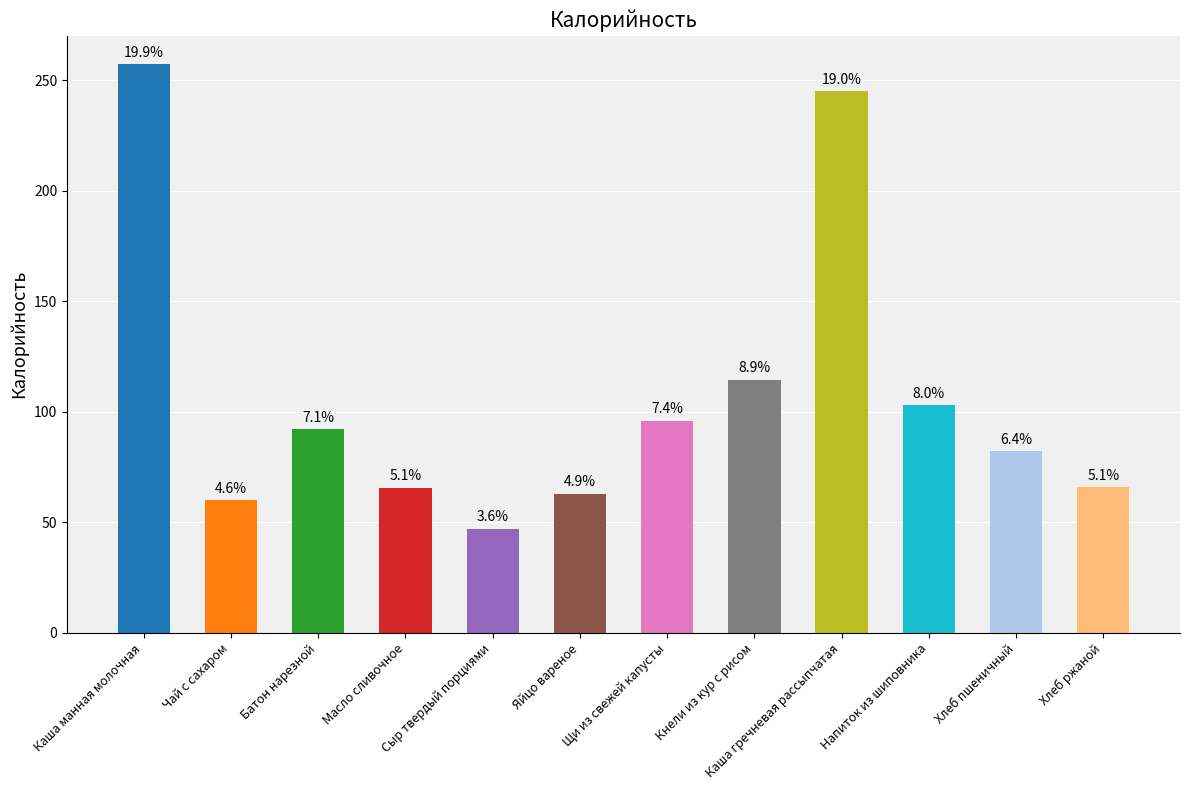

Are the bars horizontal?

No